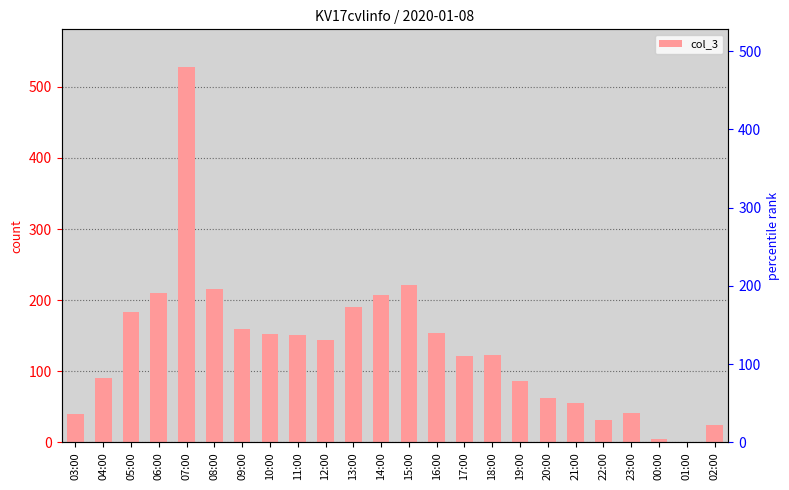

Between 10:00 and 23:00, which is larger?

10:00